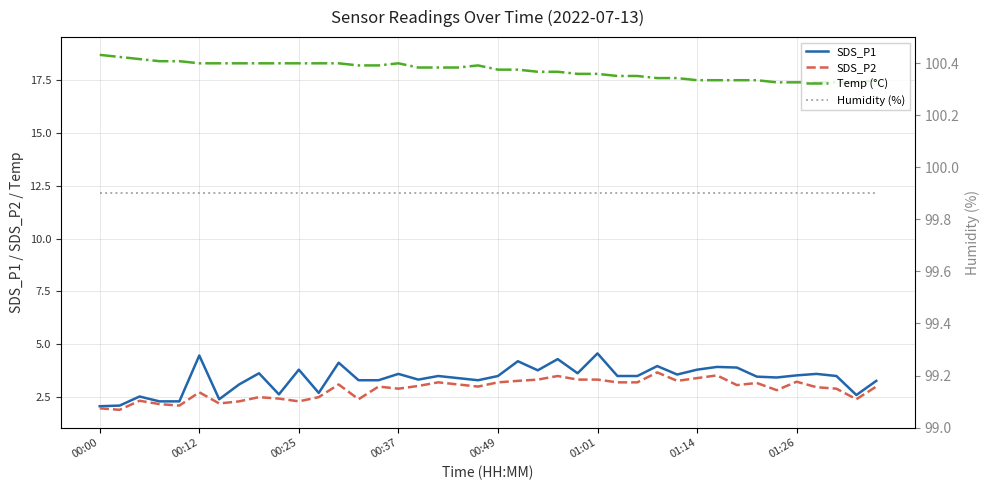

How many data points in SDS_P1 are above 3?

31